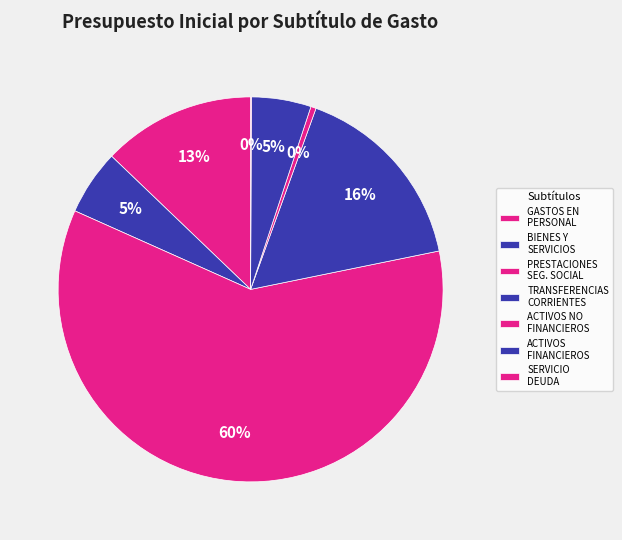

To the nearest percent, what is the average slice percentage?

14%